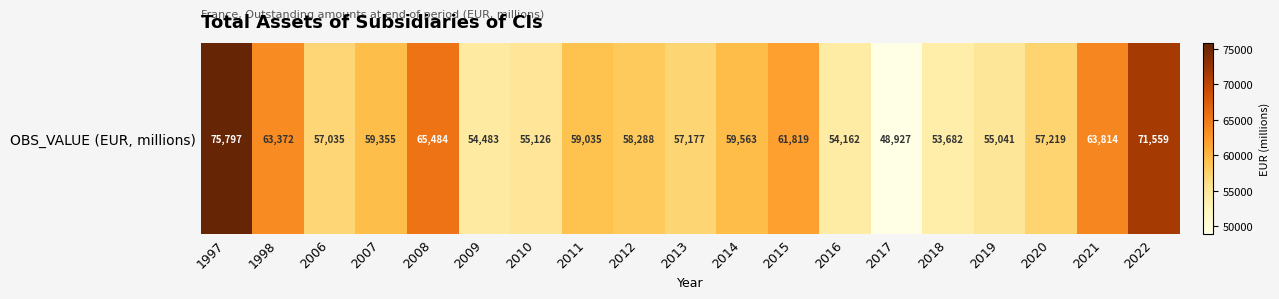

The chart shows a value of 75797 at 1997. True or false?

True